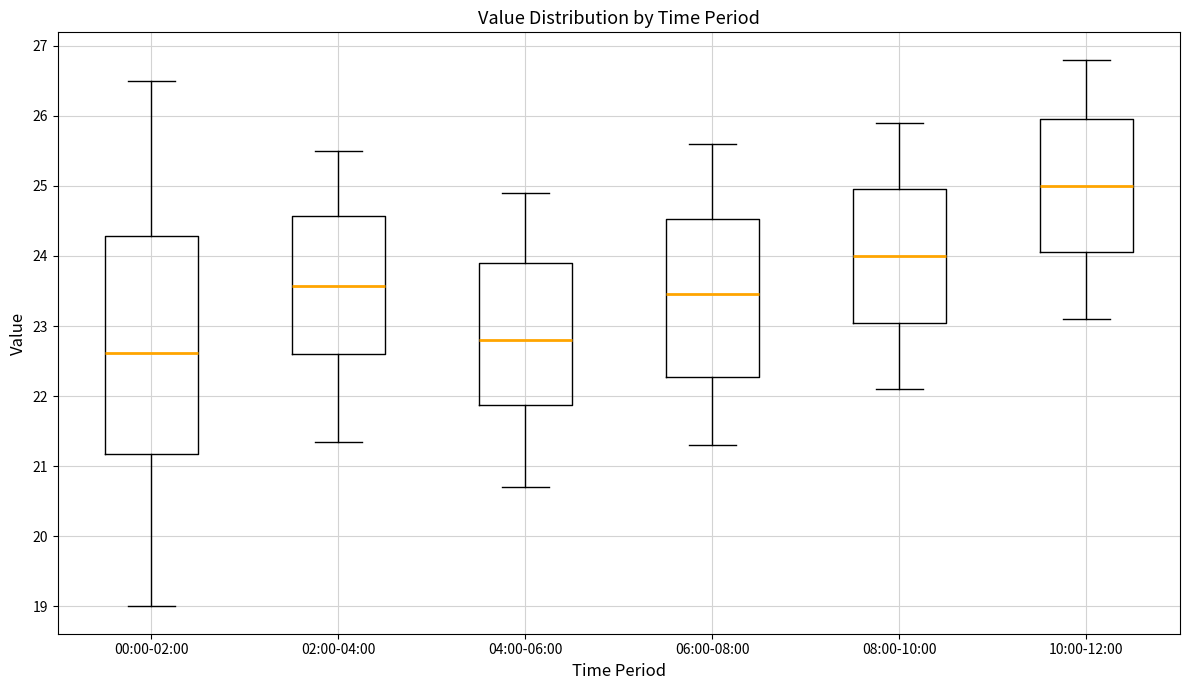

Which box's median line is the lowest?

00:00-02:00